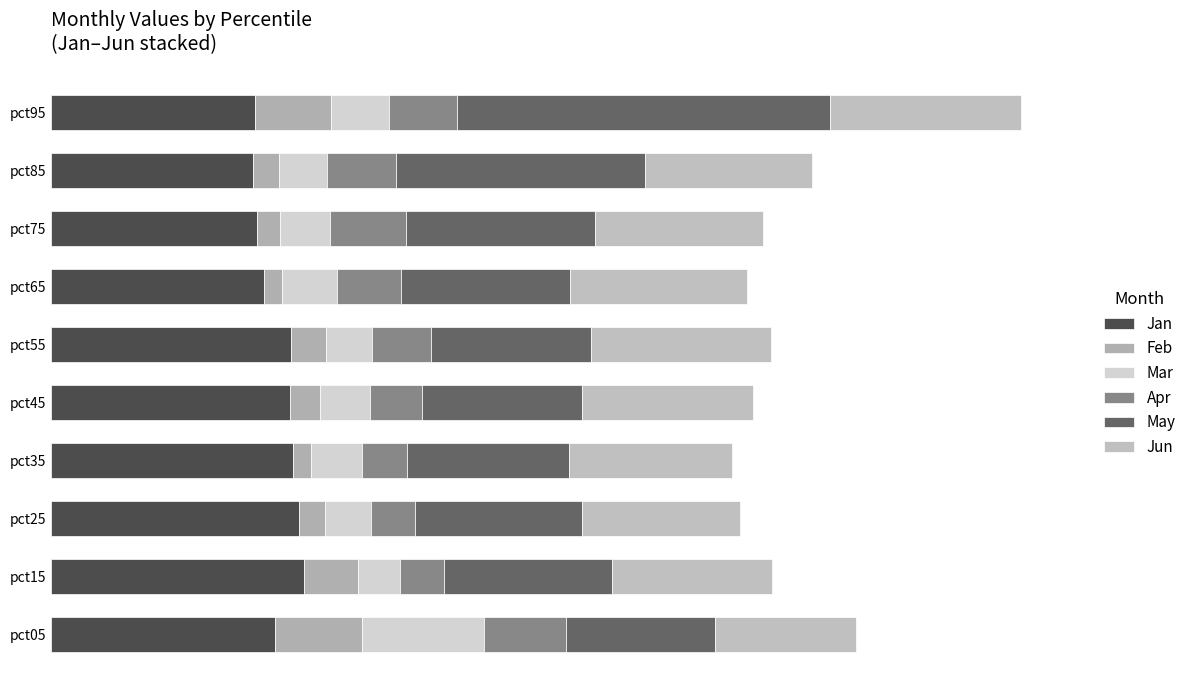

Which series has the widest spread of values?

May